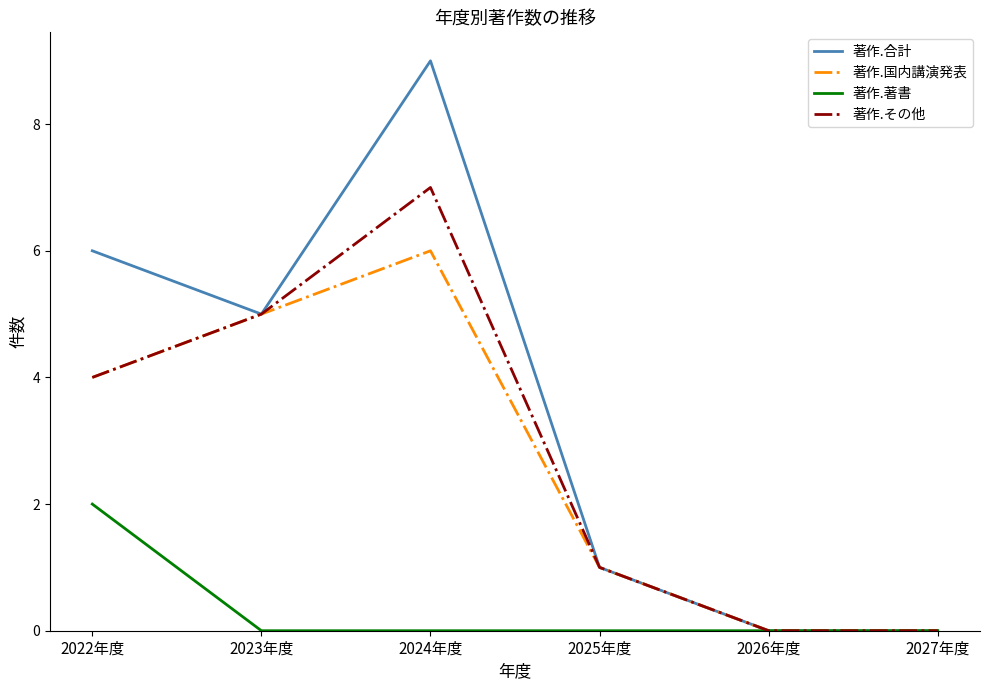

At which label is 著作.その他 closest to 3?

2022年度